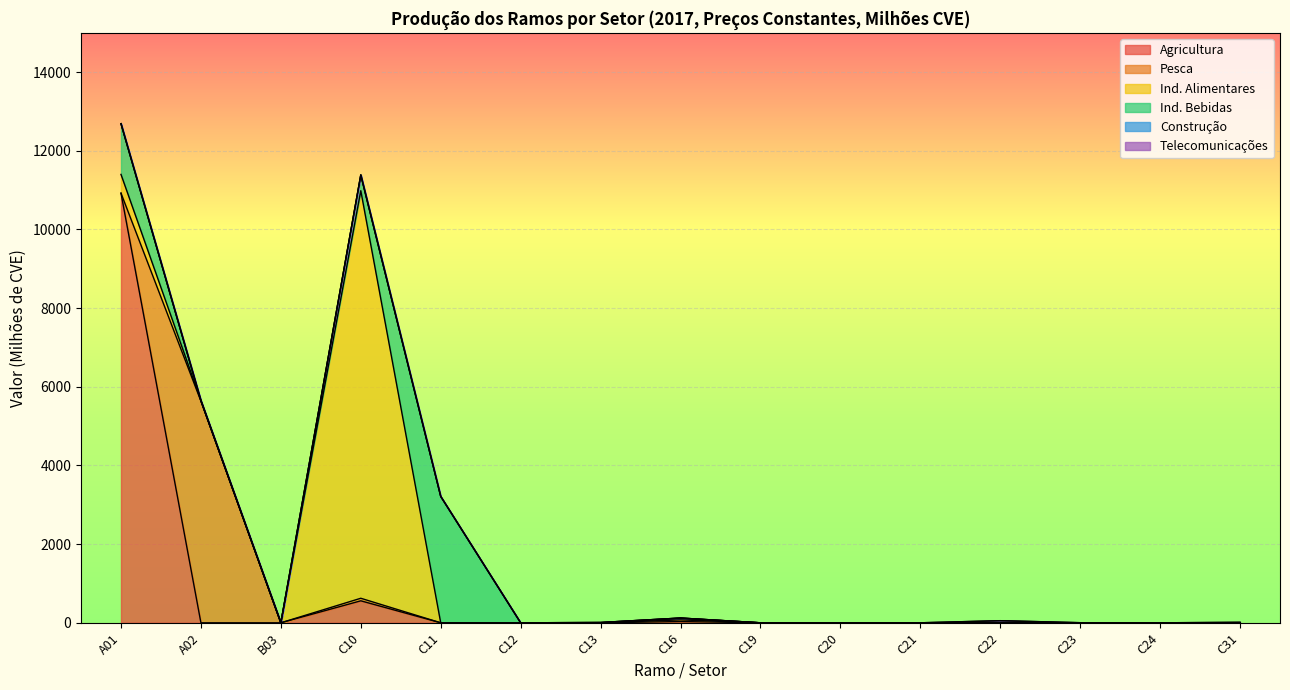

Reading right to left, transcribe all the data shown in this chart.

Agricultura: C31=0.6	C24=0.0	C23=0.0	C22=0.0	C21=0.0	C20=0.0	C19=0.0	C16=31.9	C13=0.0	C12=0.0	C11=0.0	C10=559.0	B03=0.0	A02=0.0	A01=10923.8
Pesca: C31=0.0	C24=0.0	C23=0.0	C22=0.0	C21=0.0	C20=0.0	C19=0.0	C16=42.1	C13=0.0	C12=0.0	C11=0.0	C10=64.8	B03=0.0	A02=5636.7	A01=0.0
Ind. Alimentares: C31=0.2	C24=0.0	C23=0.0	C22=0.0	C21=0.0	C20=0.0	C19=0.0	C16=40.5	C13=0.0	C12=0.0	C11=0.0	C10=10362.2	B03=0.0	A02=12.7	A01=476.9
Ind. Bebidas: C31=1.5	C24=0.0	C23=0.0	C22=0.0	C21=0.0	C20=0.0	C19=0.0	C16=6.6	C13=7.5	C12=0.0	C11=3213.3	C10=401.0	B03=0.0	A02=0.0	A01=1289.7
Construção: C31=9.9	C24=0.0	C23=2.6	C22=53.9	C21=0.0	C20=0.0	C19=0.0	C16=0.0	C13=0.0	C12=0.0	C11=0.0	C10=0.0	B03=1.0	A02=0.0	A01=0.0
Telecomunicações: C31=0.0	C24=0.0	C23=0.0	C22=0.0	C21=0.0	C20=0.0	C19=0.0	C16=0.0	C13=0.0	C12=0.0	C11=0.0	C10=0.0	B03=0.0	A02=0.0	A01=0.0